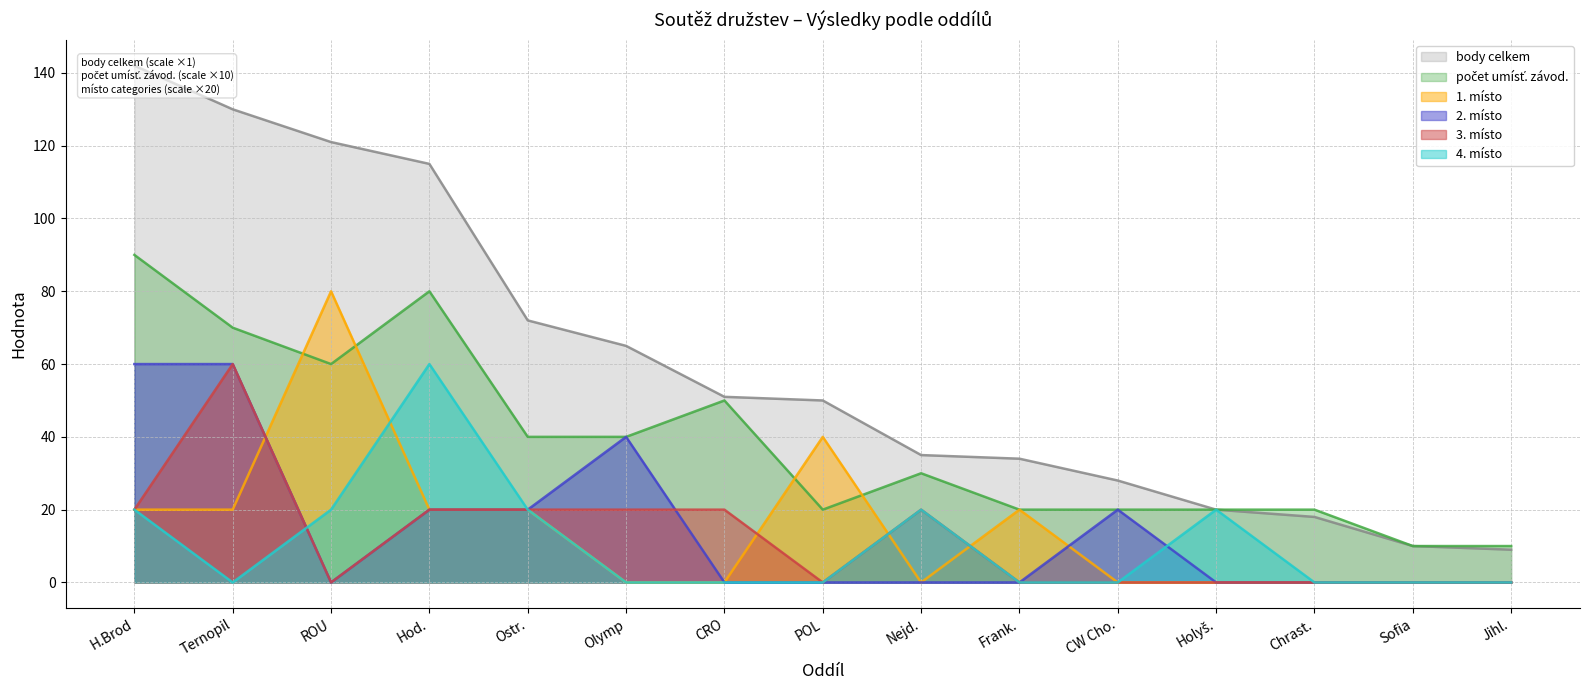

The value of 2. místo at Nejd. is 33. True or false?

False